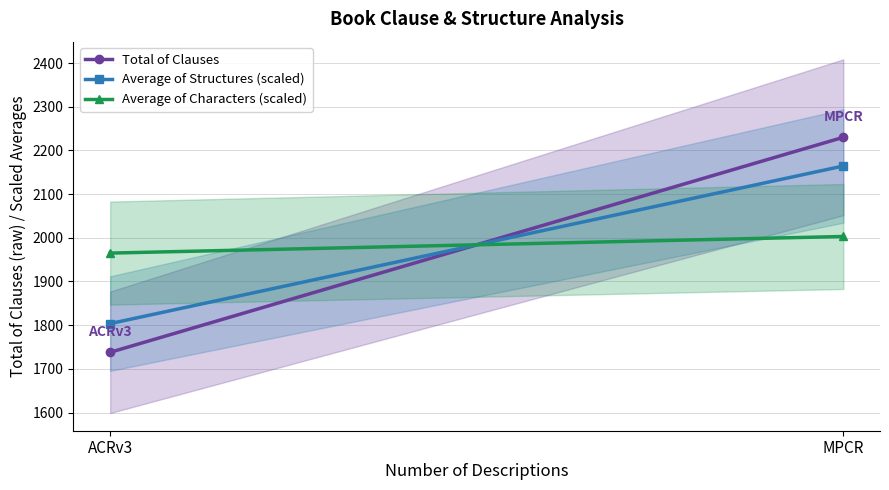

What is the sum of all Total of Clauses values?

3968.0